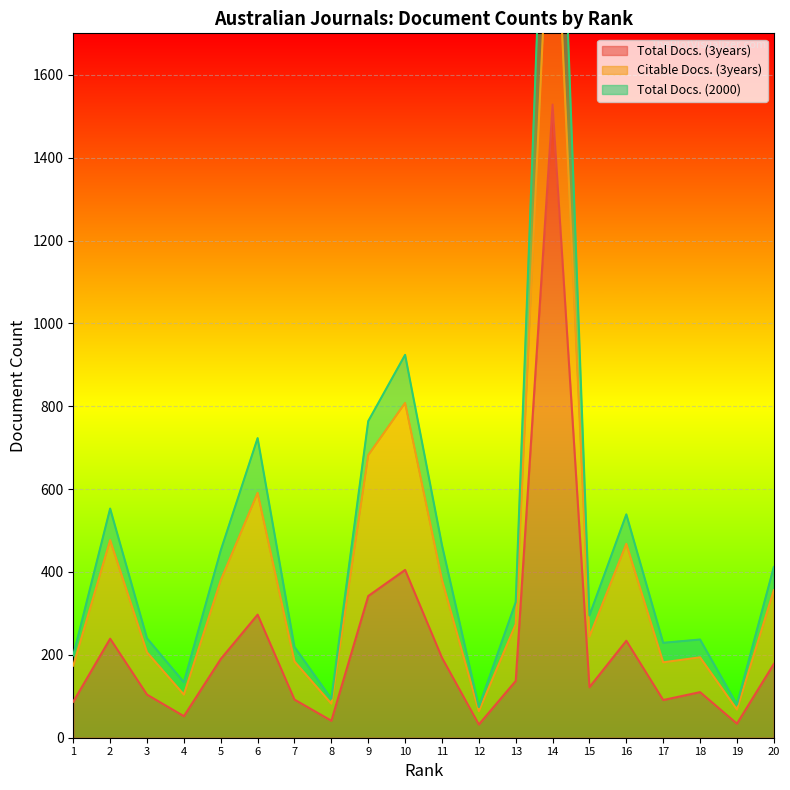

What is the maximum value for Total Docs. (3years)?

1528